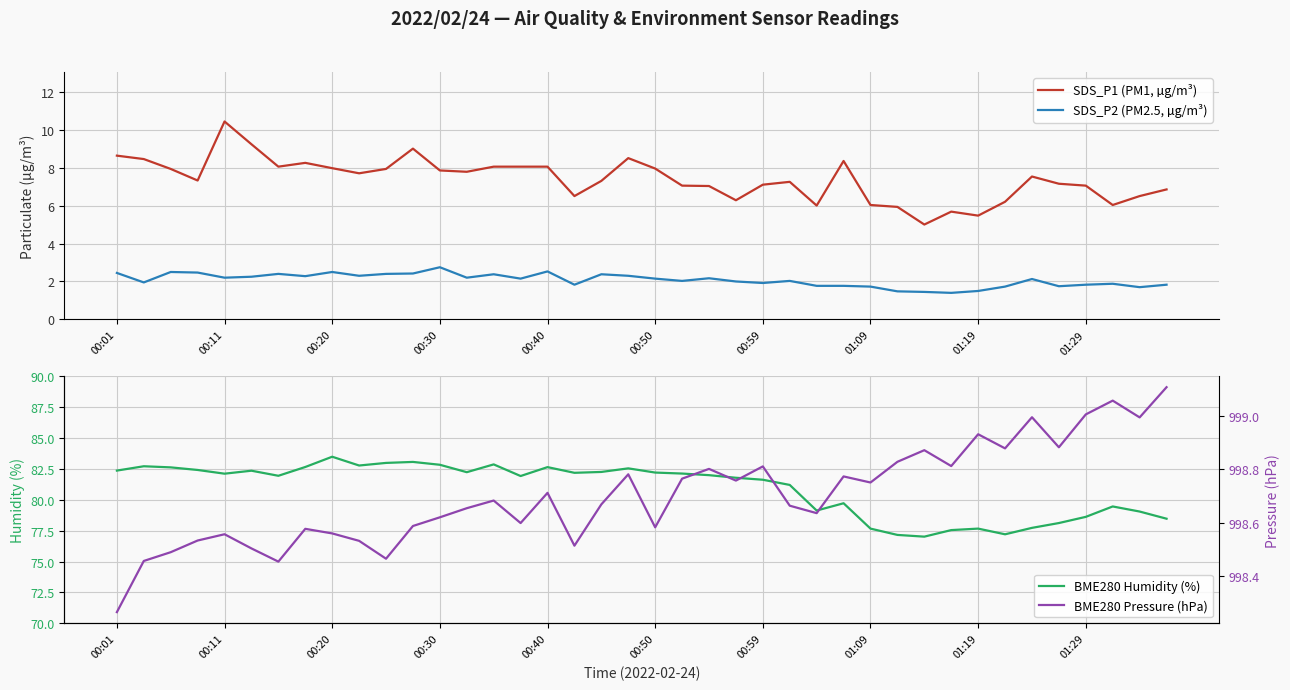

Is it true that BME280 Humidity (%) equals 18.9 at 18?

False